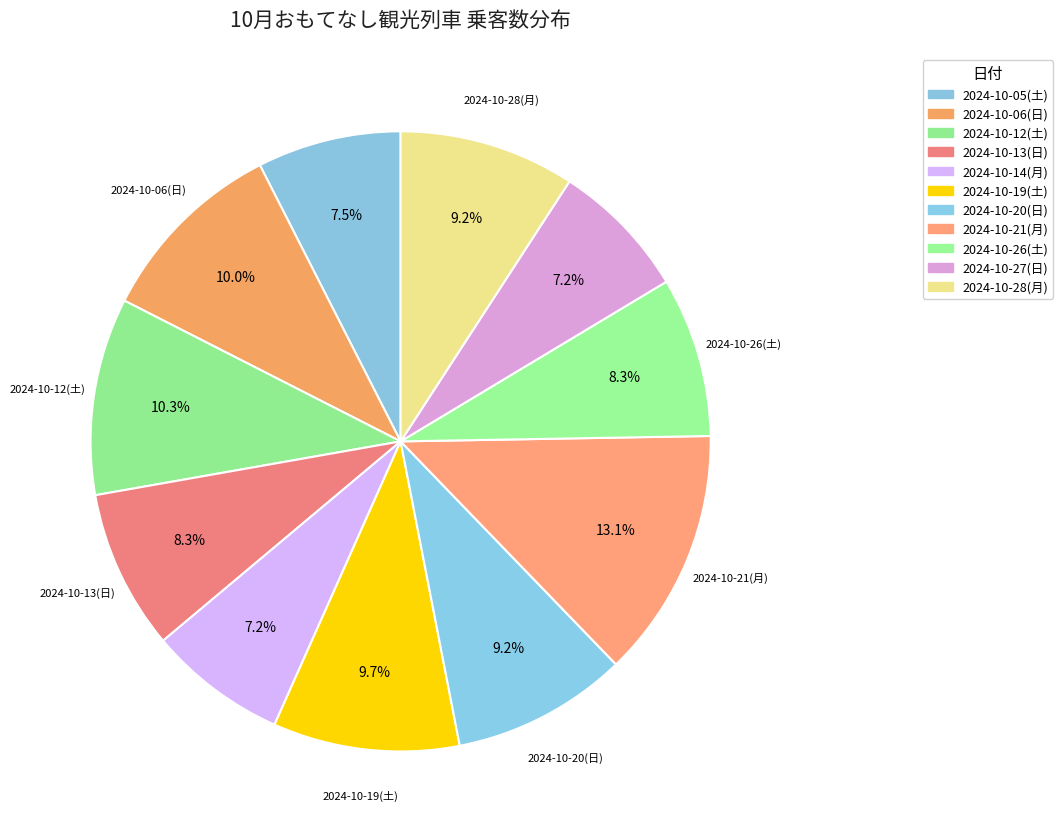

To the nearest percent, what is the difference between the largest and smallest slice percentages?

6%